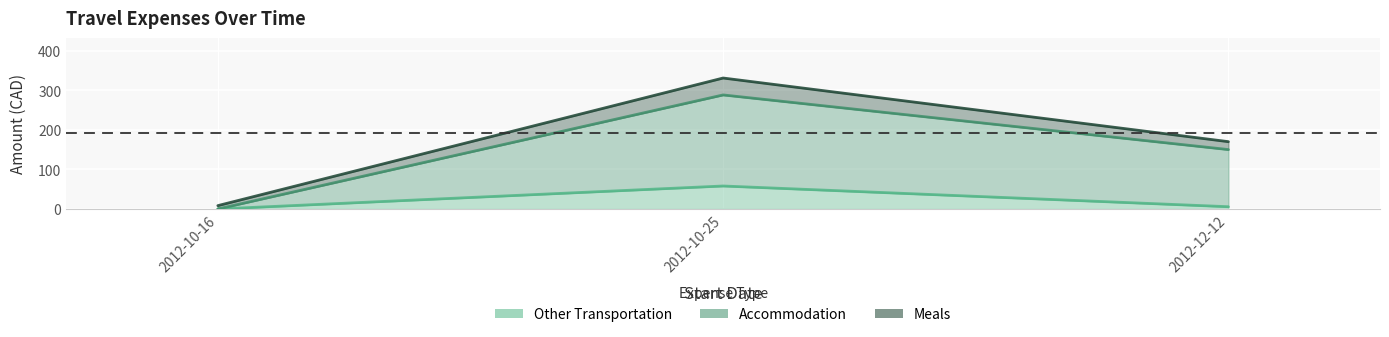

Which category has the highest value across all series?

2012-10-25